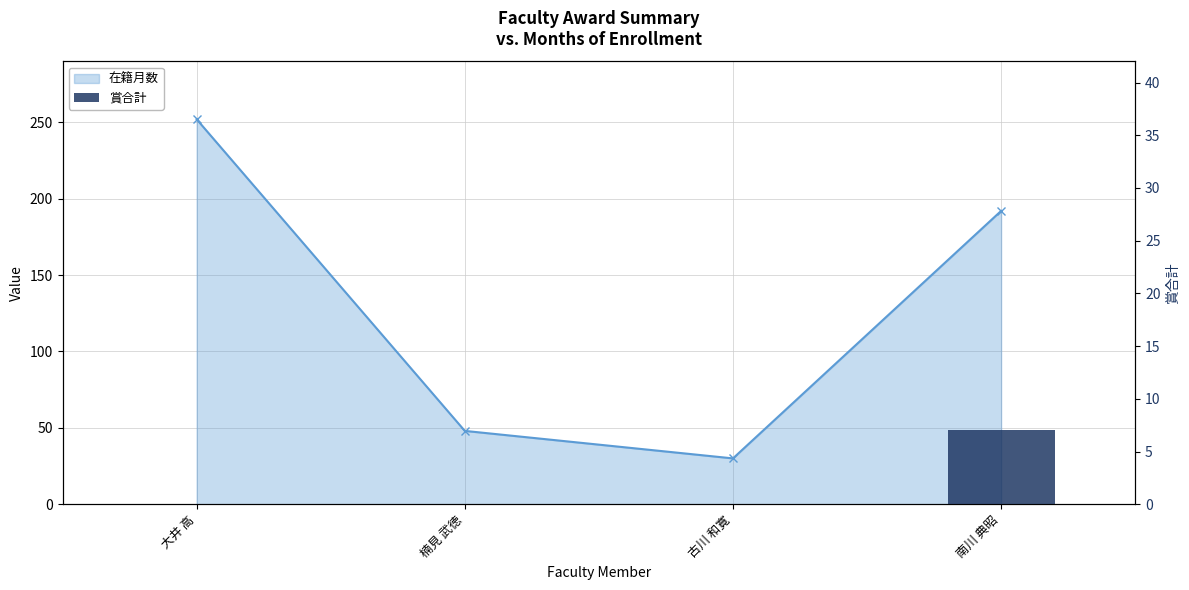

Between 大井 高 and 楠見 武徳, which is larger?

大井 高